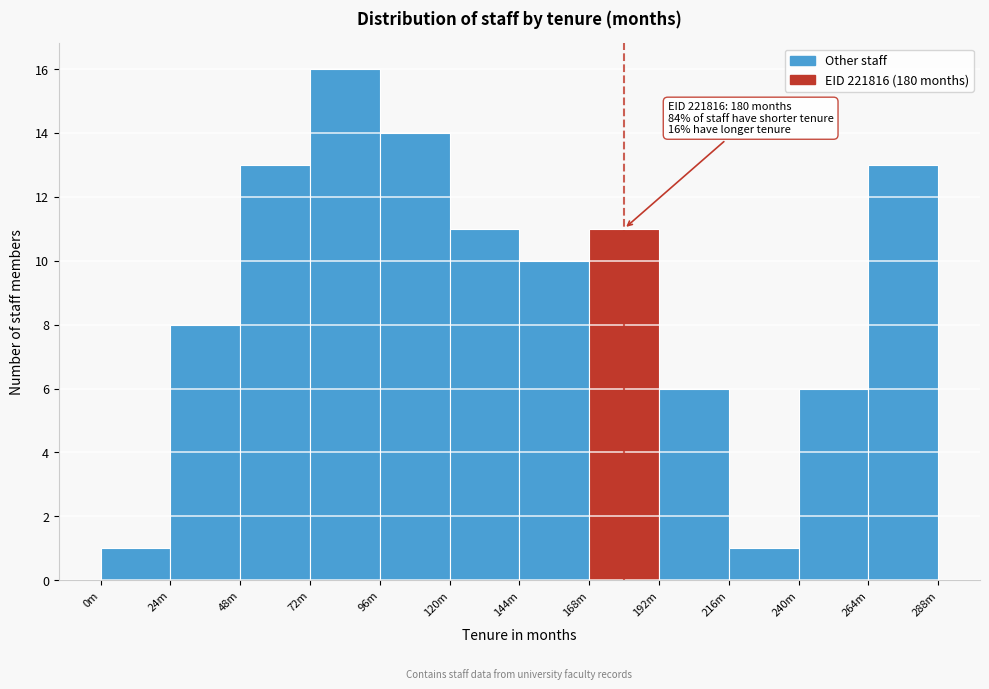

Reading left to right, transcribe all the data shown in this chart.

1	8	13	16	14	11	10	11	6	1	6	13